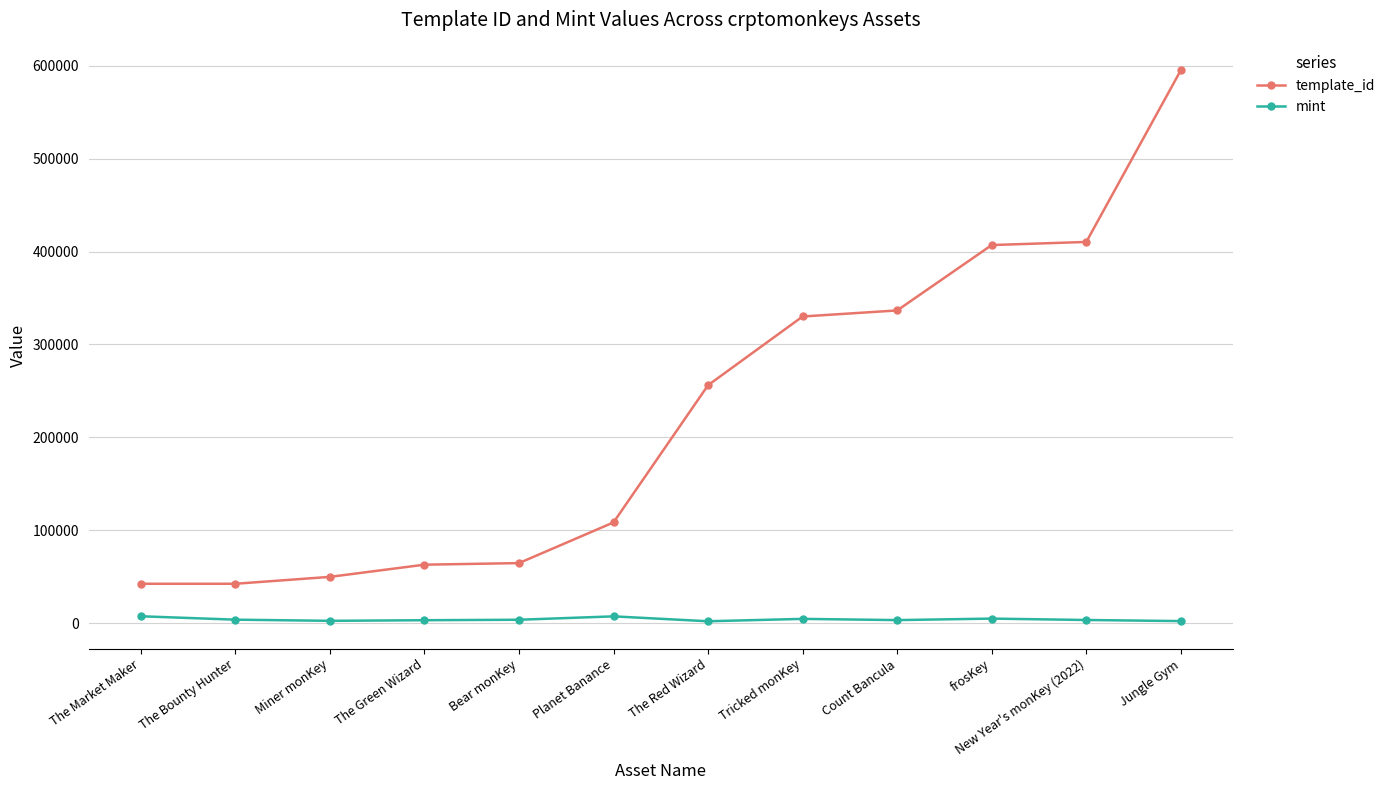

At which category does the chart reach its peak across all series?

Jungle Gym